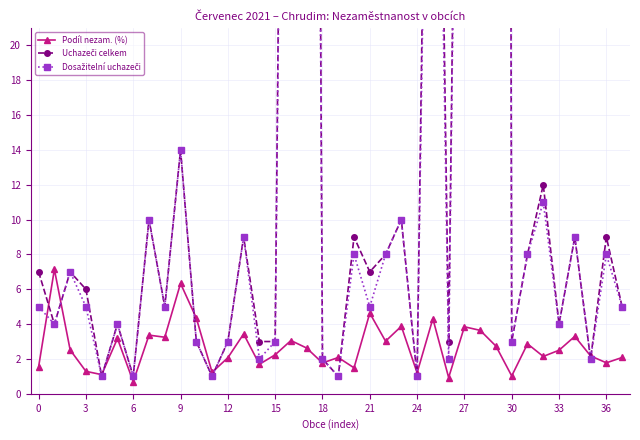

True or false: Podíl nezam. (%) has more than 1 points higher than both neighbors.

True